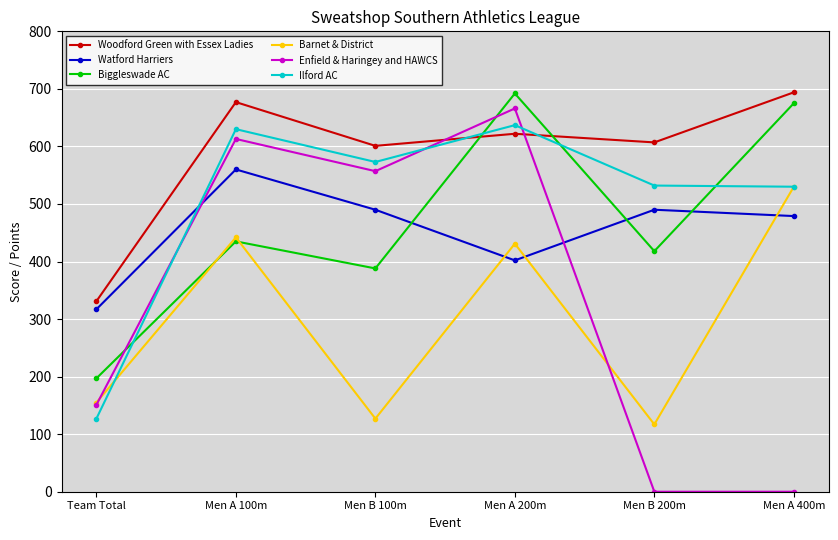

What is the greatest value displayed?

694